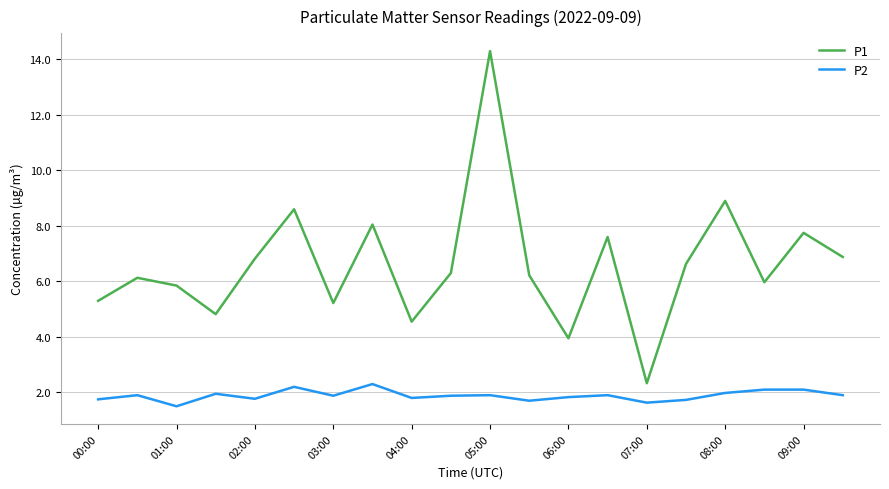

Count the number of categories in the chart.

20